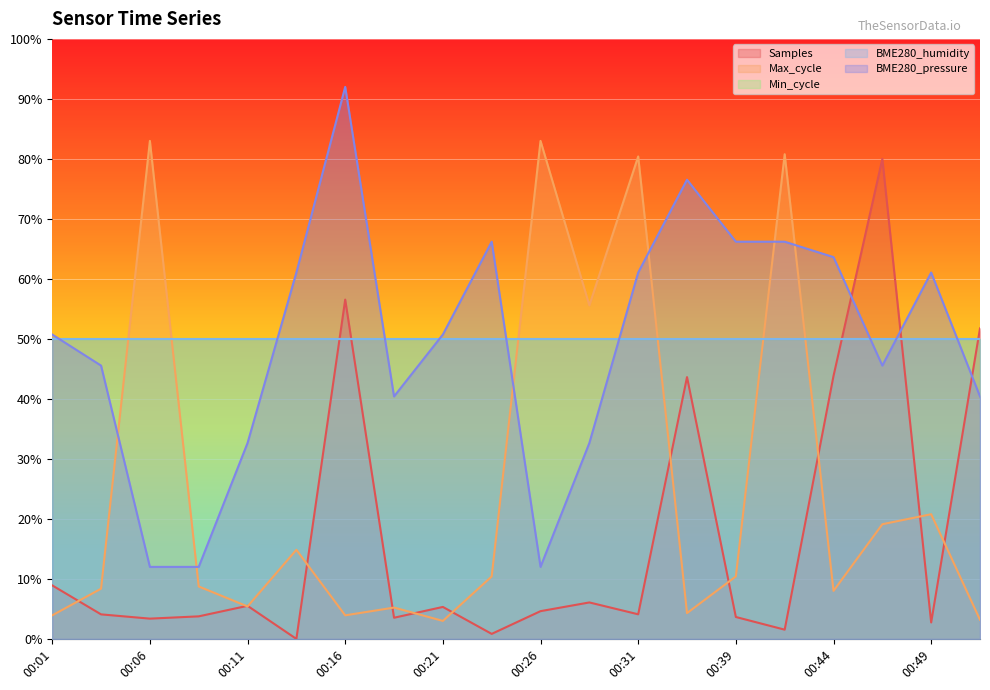

Does the chart display data point markers on the line(s)?

No